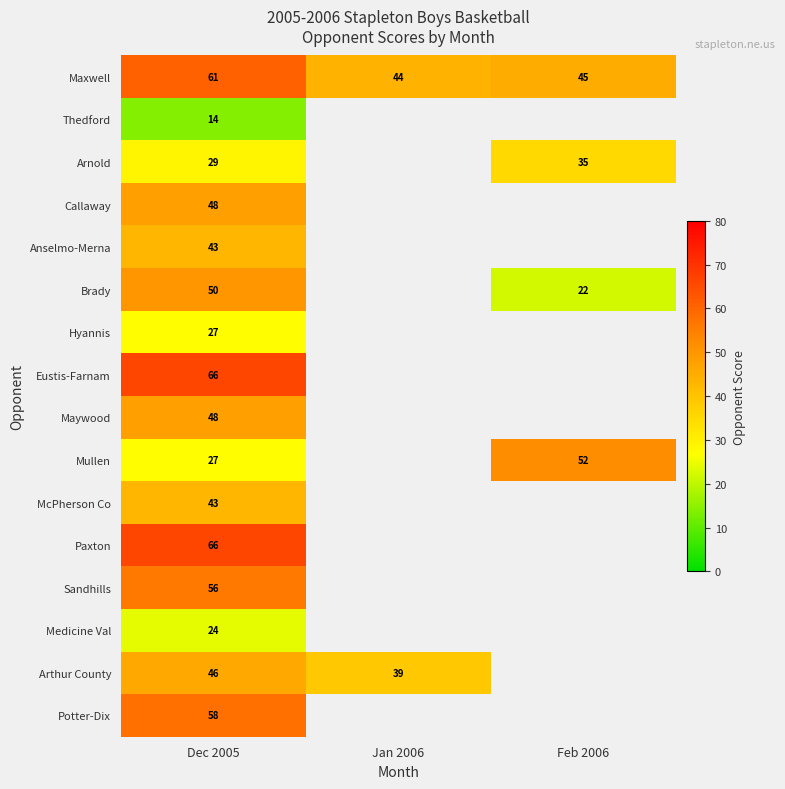

How many categories are shown in the chart?

3